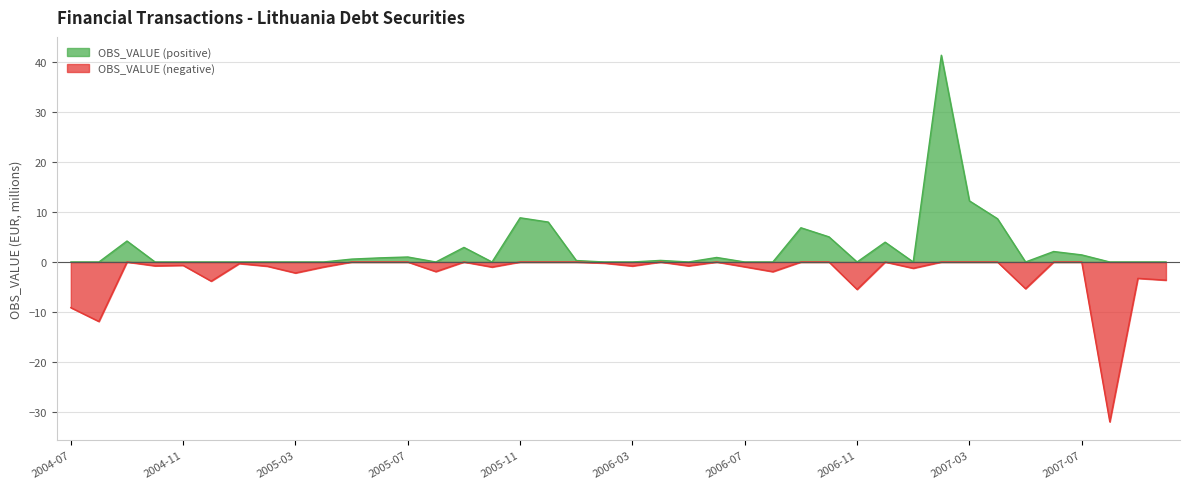

What is the change in value from 2005-01 to 2006-05?

-0.5